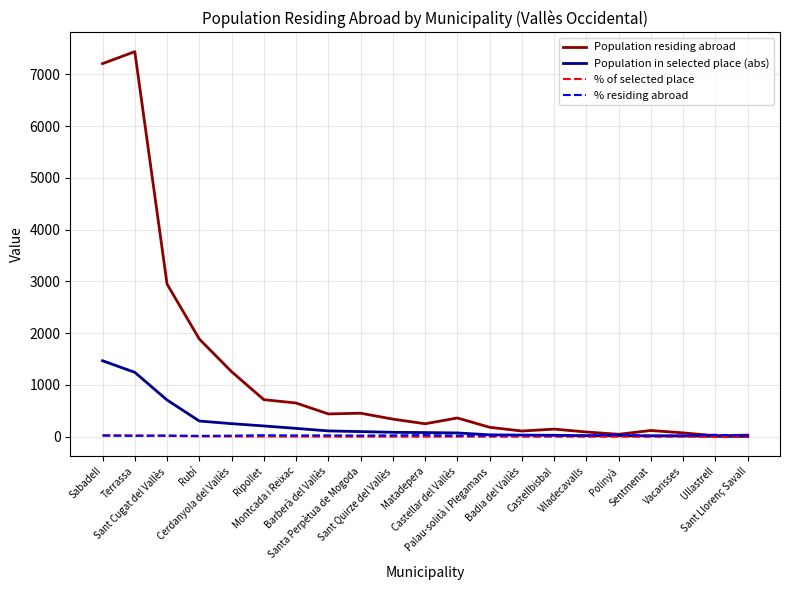

What is the maximum value shown in the chart?

7440.0